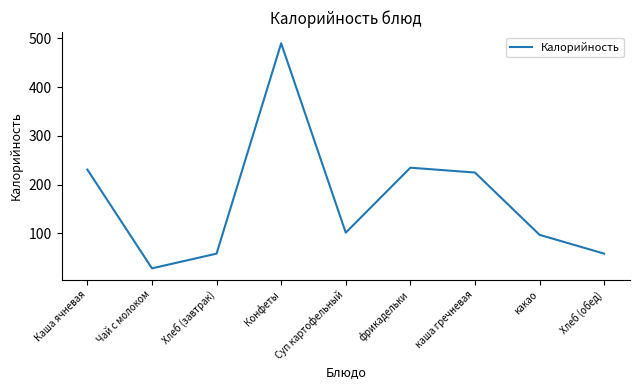

What is the maximum value shown in the chart?

490.0